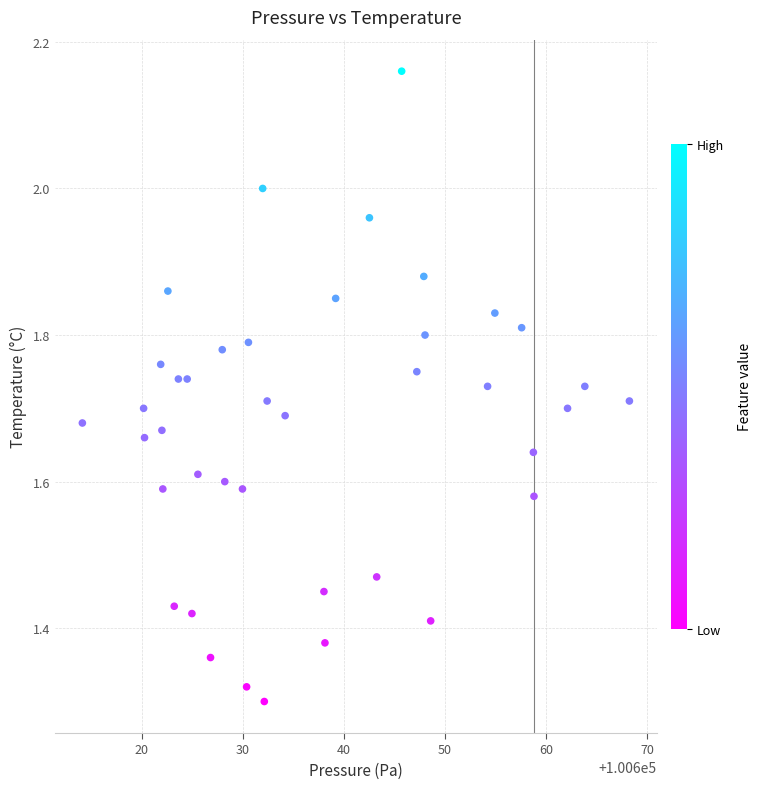

What is the range of X values (max minus min)?

54.1